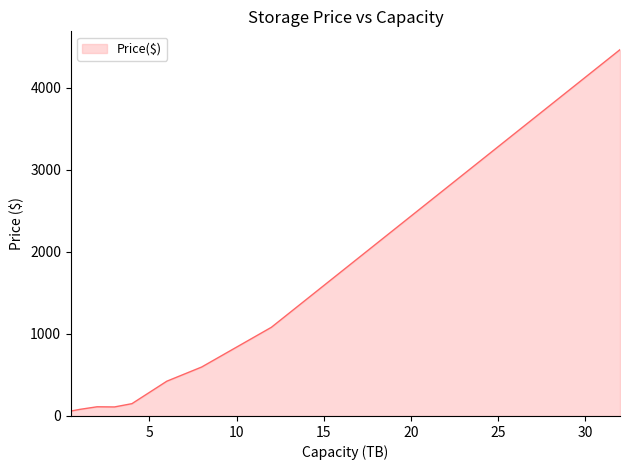

What is the greatest value displayed?

4461.0